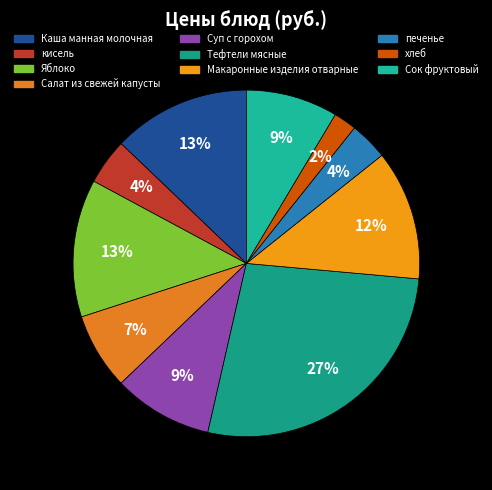

To the nearest percent, what is the difference between the largest and smallest slice percentages?

25%